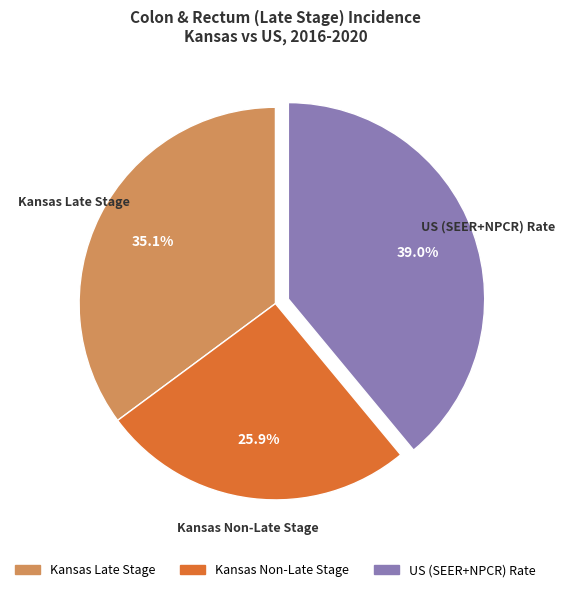

Is there any slice that represents more than half of the pie?

No